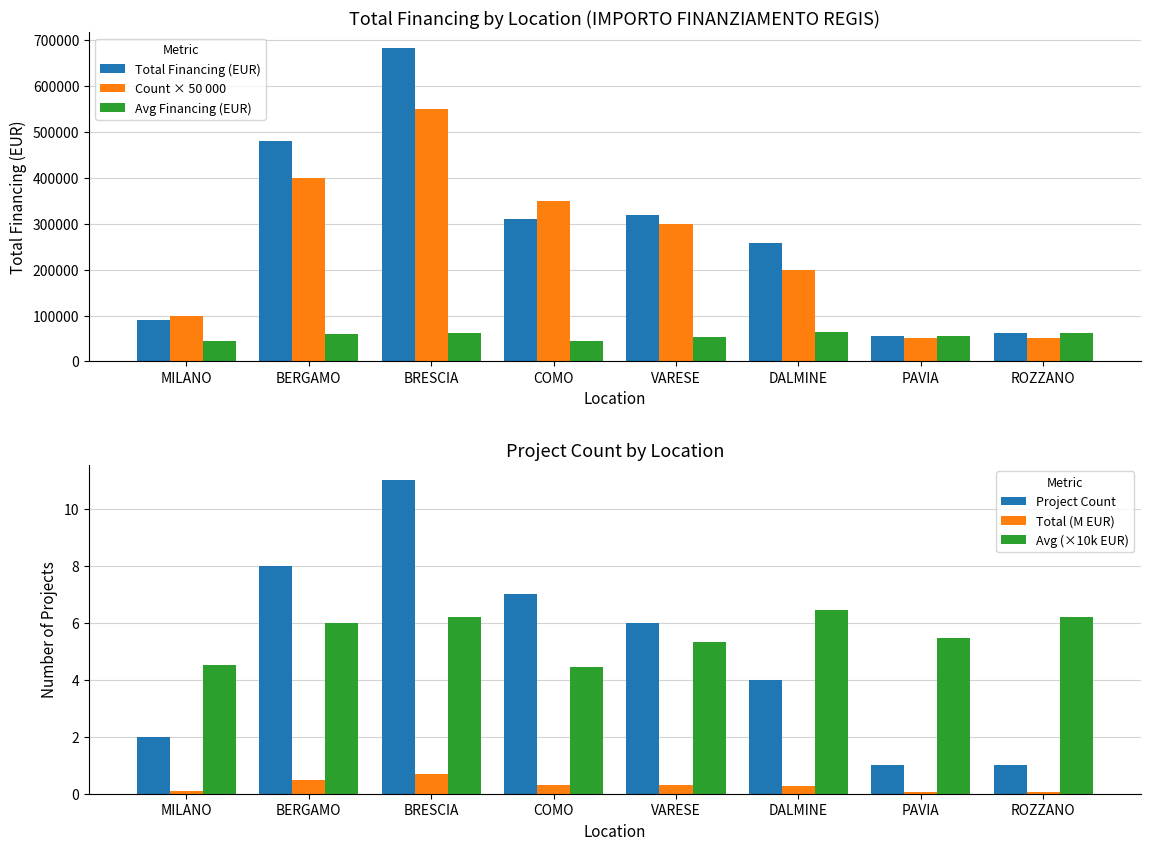

Reading right to left, transcribe all the data shown in this chart.

Total Financing (EUR): 62062.4	54577.6	258386.7	319070.1	311137.0	682502.5	480788.9	90268.6
Count × 50 000: 50000.0	50000.0	200000.0	300000.0	350000.0	550000.0	400000.0	100000.0
Avg Financing (EUR): 62062.4	54577.6	64596.7	53178.4	44448.1	62045.7	60098.6	45134.3
Project Count: 1.0	1.0	4.0	6.0	7.0	11.0	8.0	2.0
Total (M EUR): 0.1	0.1	0.3	0.3	0.3	0.7	0.5	0.1
Avg (×10k EUR): 6.2	5.5	6.5	5.3	4.4	6.2	6.0	4.5